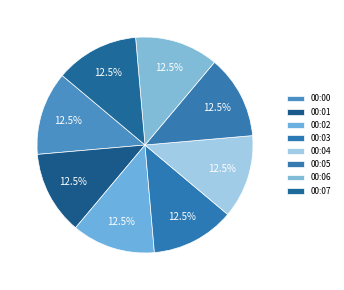

Which category has the biggest portion of the pie?

00:01